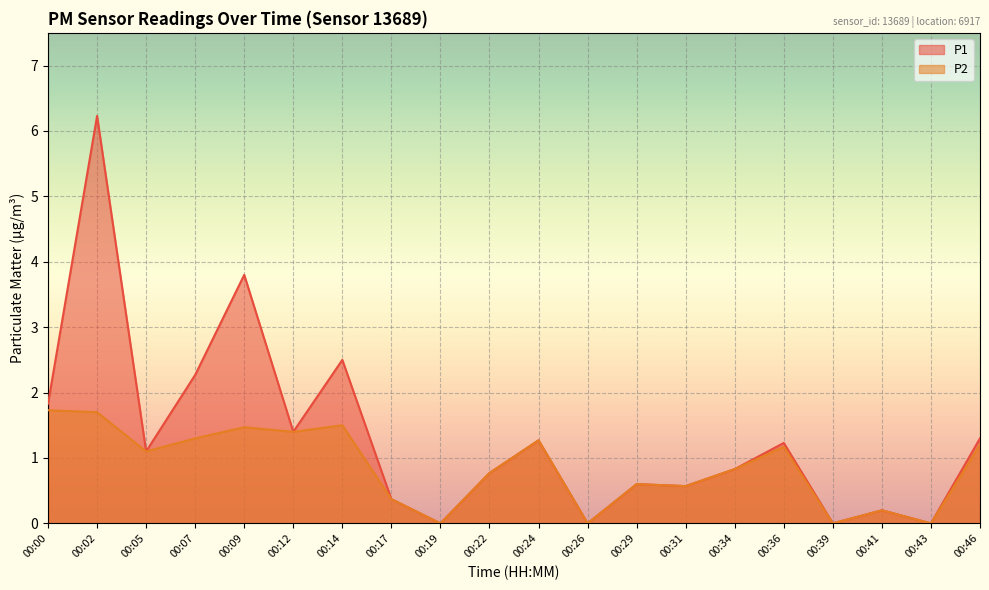

What is the total value across all series at 00:22?

1.5